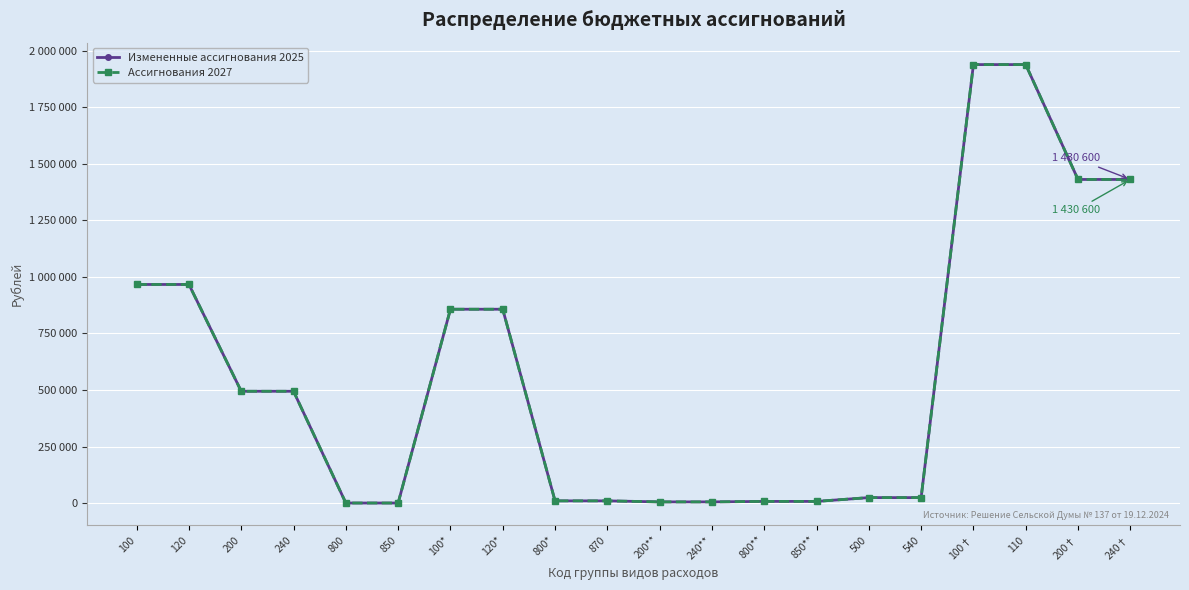

At which label does Ассигнования 2027 first exceed 494400?

100